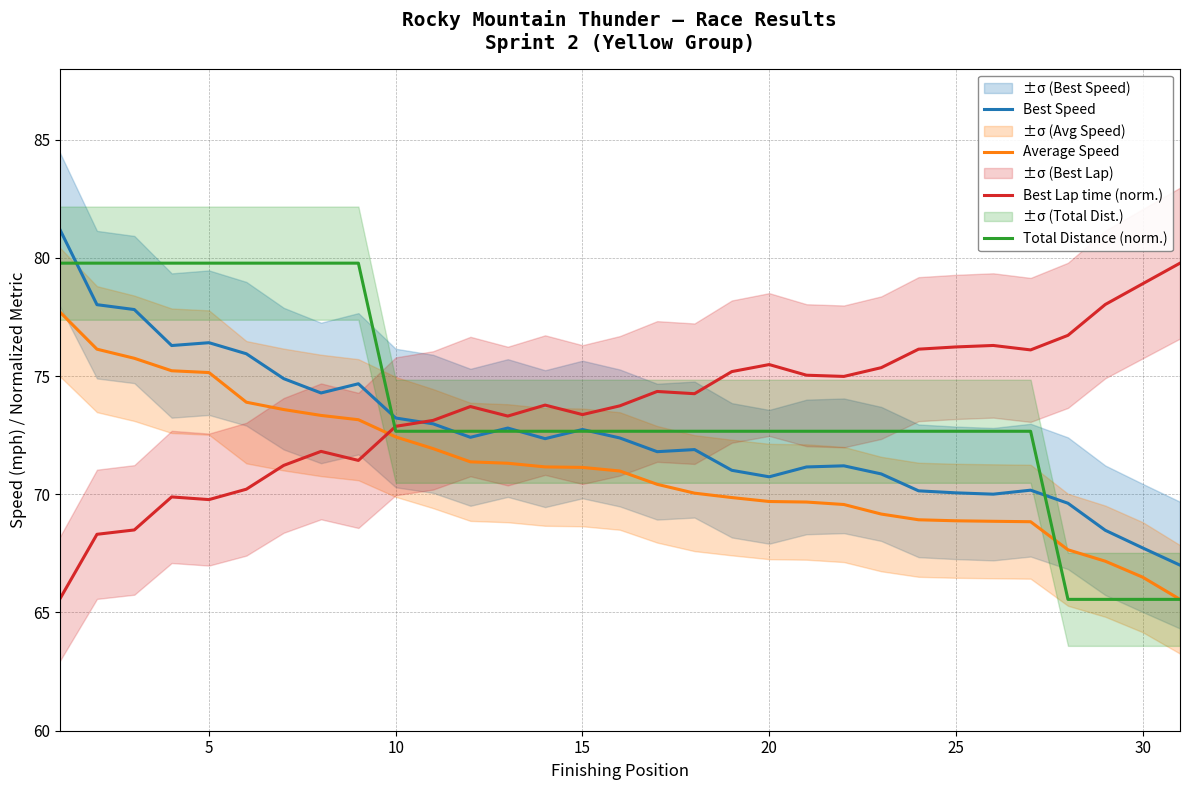

In Best Speed, how many points are higher than both neighbors (excluding endpoints)?

7